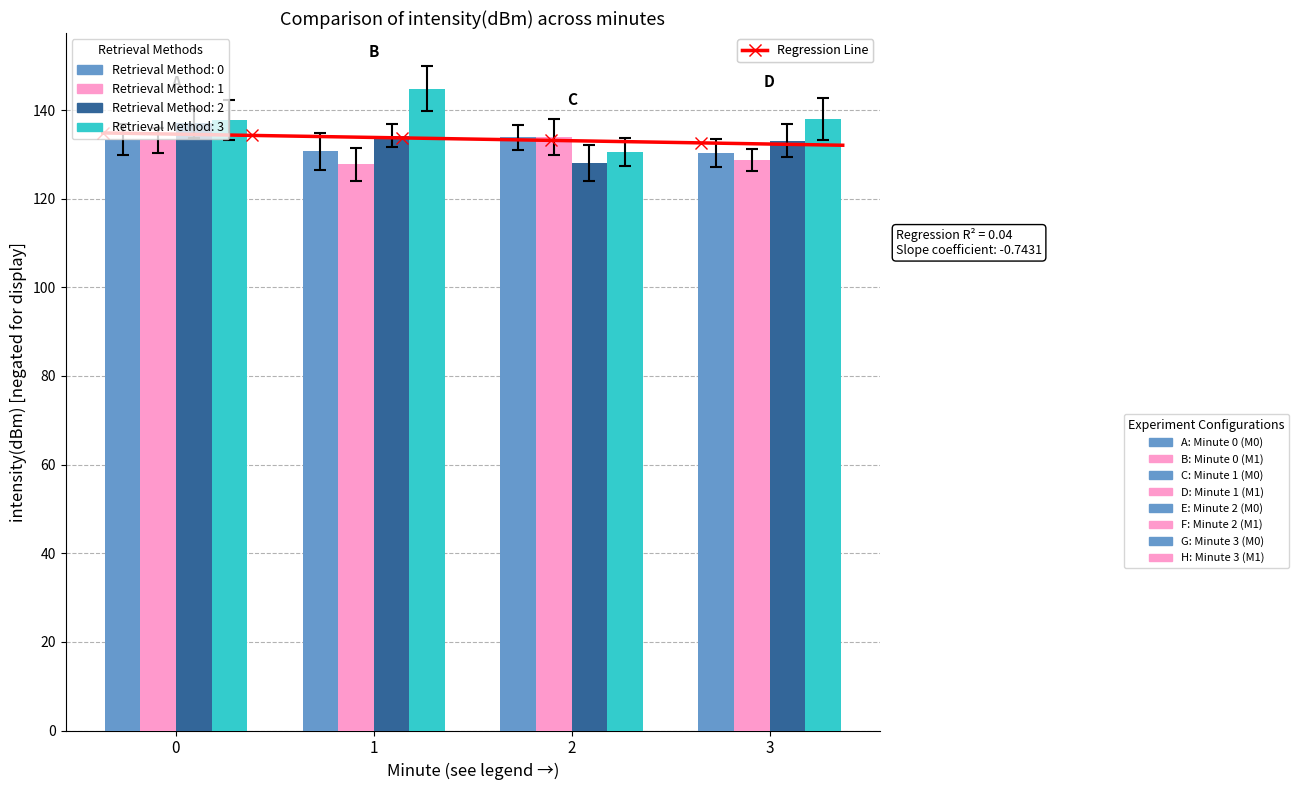

Which series has the largest total across all categories?

Method 3 (Cyan)